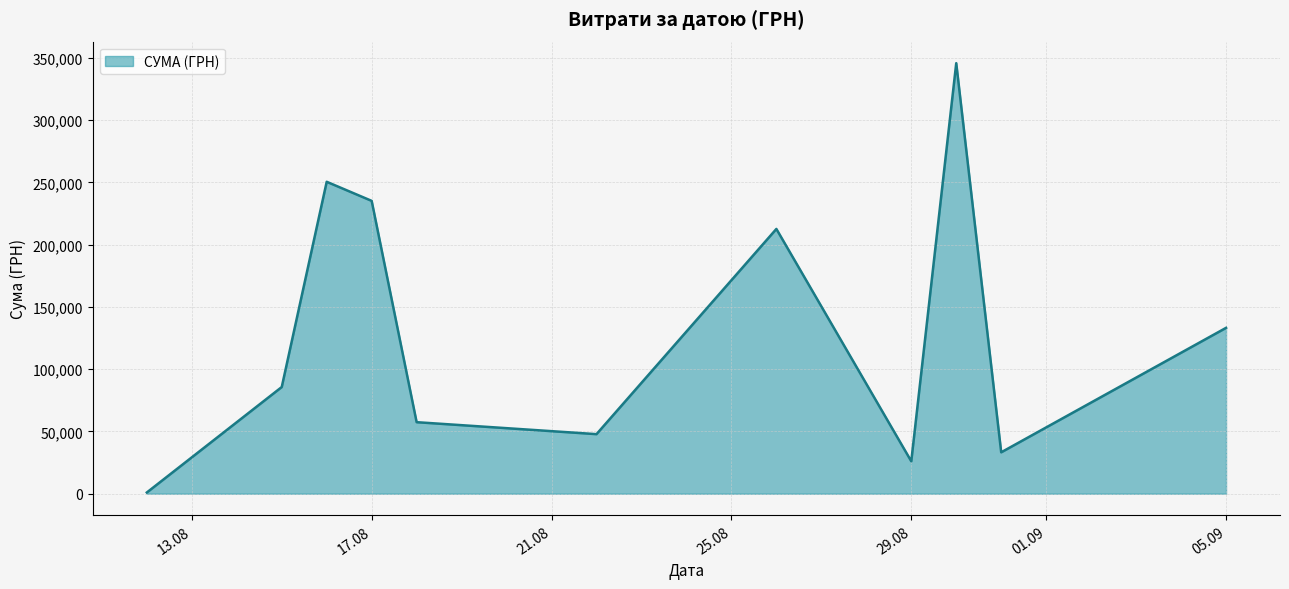

What is the greatest value displayed?

345687.3